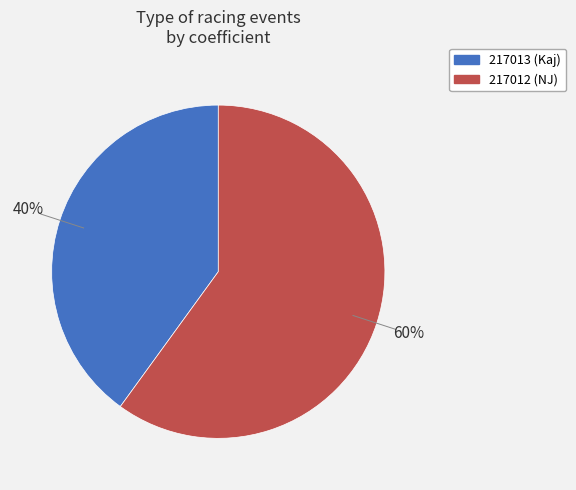

Is the sum of 217013 and 217012 greater than half?

Yes